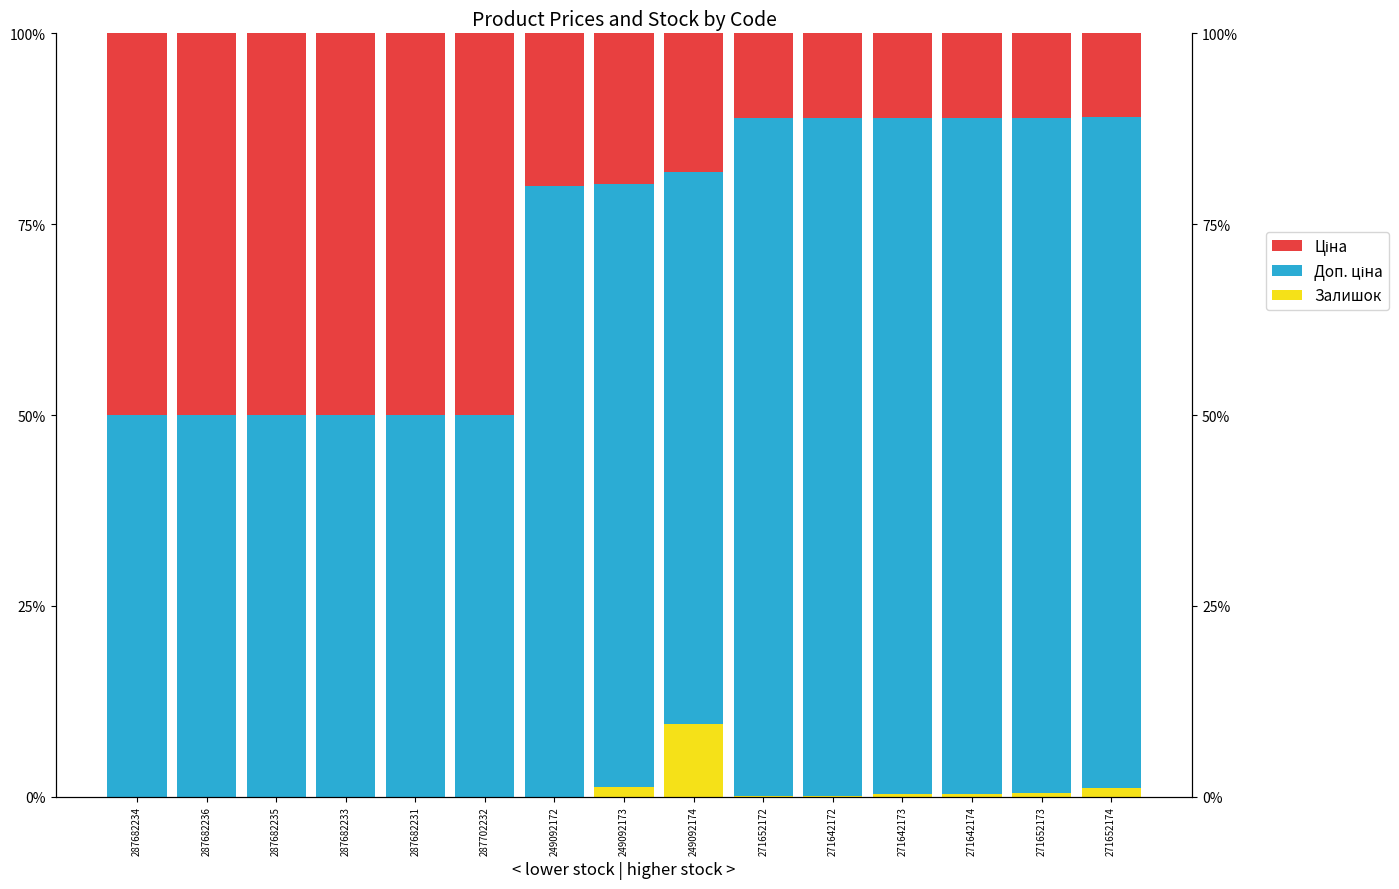

Reading left to right, transcribe all the data shown in this chart.

Залишок: 287682234=0.0	287682236=0.0	287682235=0.0	287682233=0.0	287682231=0.0	287702232=0.0	249092172=0.0	249092173=0.0	249092174=0.1	271652172=0.0	271642172=0.0	271642173=0.0	271642174=0.0	271652173=0.0	271652174=0.0
Доп. ціна: 287682234=0.5	287682236=0.5	287682235=0.5	287682233=0.5	287682231=0.5	287702232=0.5	249092172=0.8	249092173=0.8	249092174=0.7	271652172=0.9	271642172=0.9	271642173=0.9	271642174=0.9	271652173=0.9	271652174=0.9
Ціна: 287682234=0.5	287682236=0.5	287682235=0.5	287682233=0.5	287682231=0.5	287702232=0.5	249092172=0.2	249092173=0.2	249092174=0.2	271652172=0.1	271642172=0.1	271642173=0.1	271642174=0.1	271652173=0.1	271652174=0.1